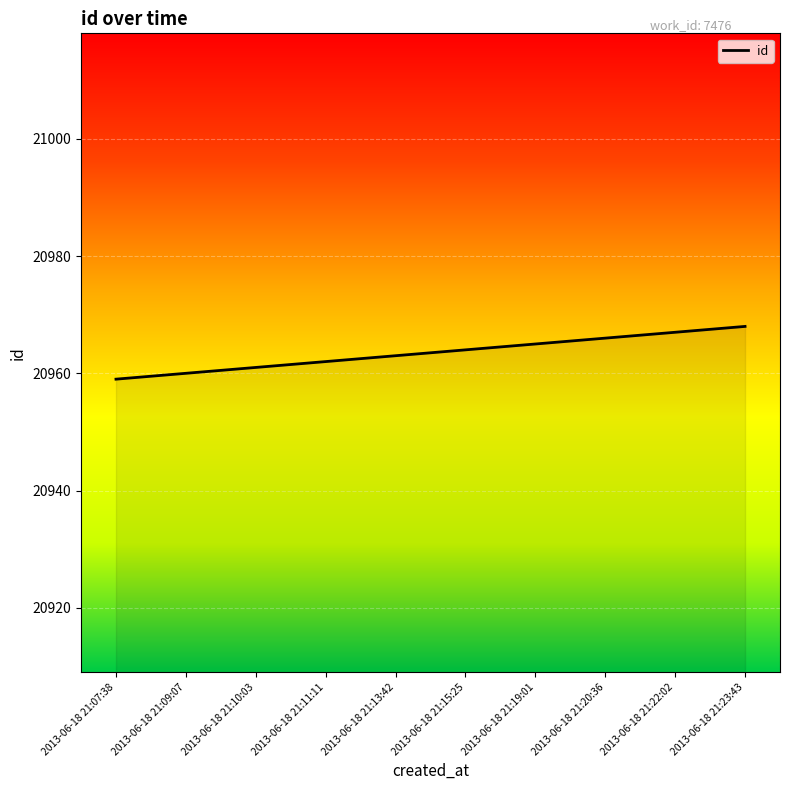

True or false: there are more than 0 points higher than both neighbors.

False